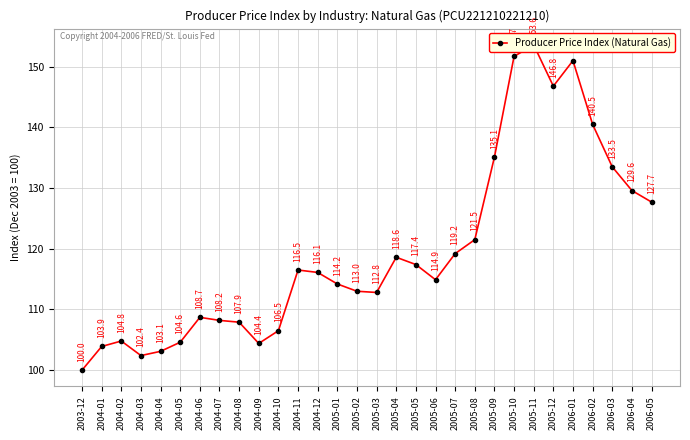

How many distinct data groups are displayed?

1